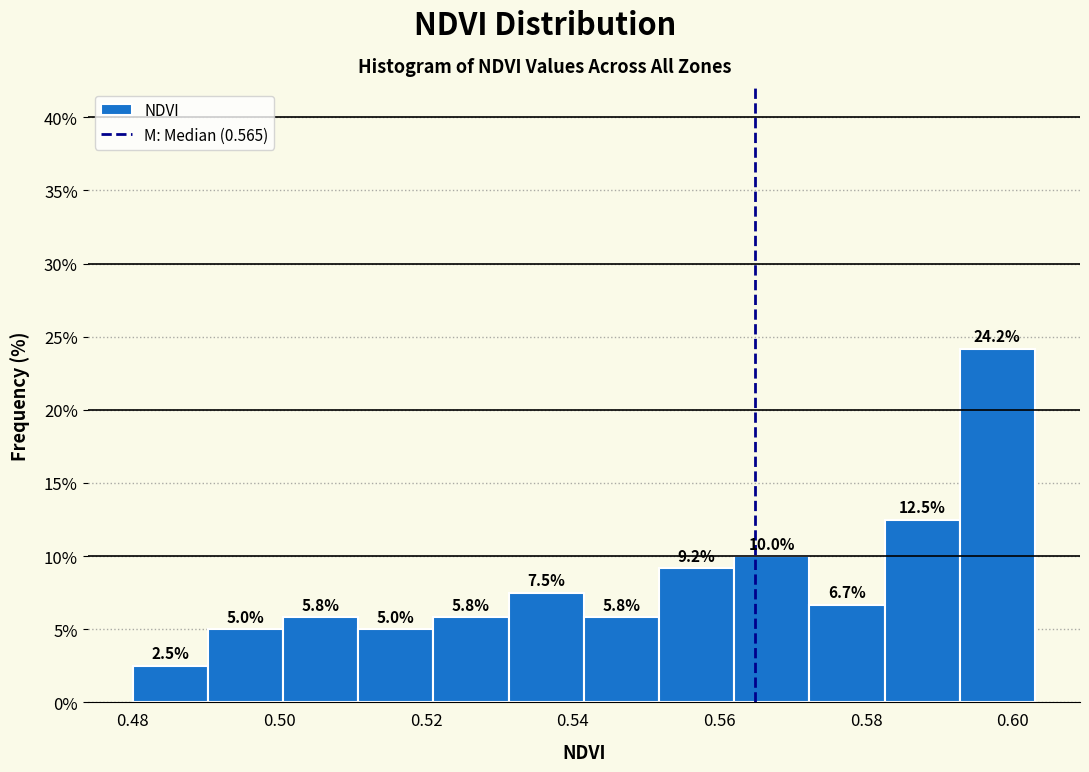

Reading left to right, transcribe this chart: for each bar, give the range it covers on the x-axis and its height. The bar edges are not printed on the chart, so give them approximately, as read against the axis.

0.480 to 0.490: 2.5
0.490 to 0.500: 5.0
0.500 to 0.510: 5.8
0.510 to 0.522: 5.0
0.522 to 0.532: 5.8
0.532 to 0.542: 7.5
0.542 to 0.552: 5.8
0.552 to 0.562: 9.2
0.562 to 0.572: 10.0
0.572 to 0.582: 6.7
0.582 to 0.592: 12.5
0.592 to 0.604: 24.2